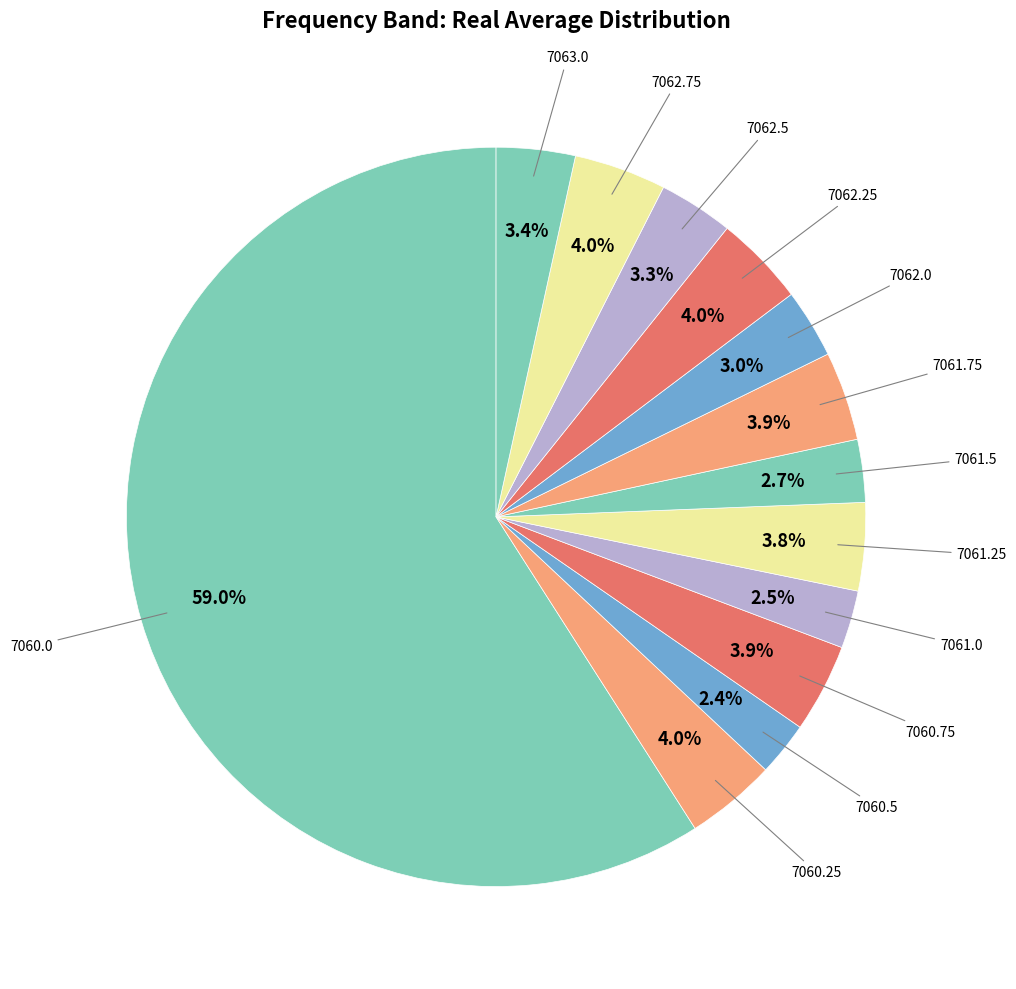

How many segments does this pie chart have?

13